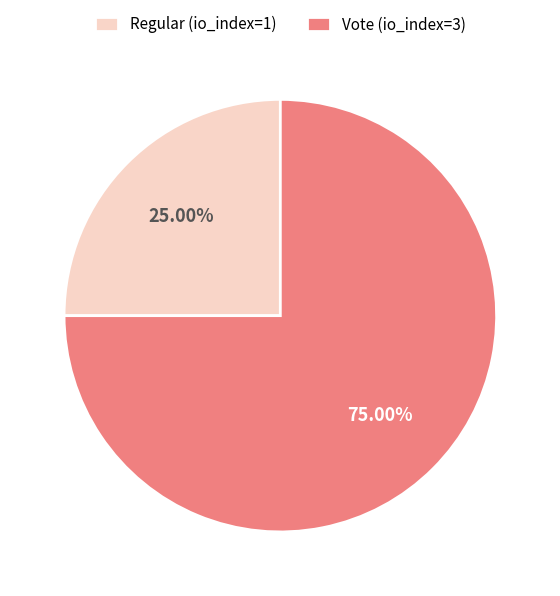

Rank the categories by value from lowest to highest.

Regular (io_index=1), Vote (io_index=3)